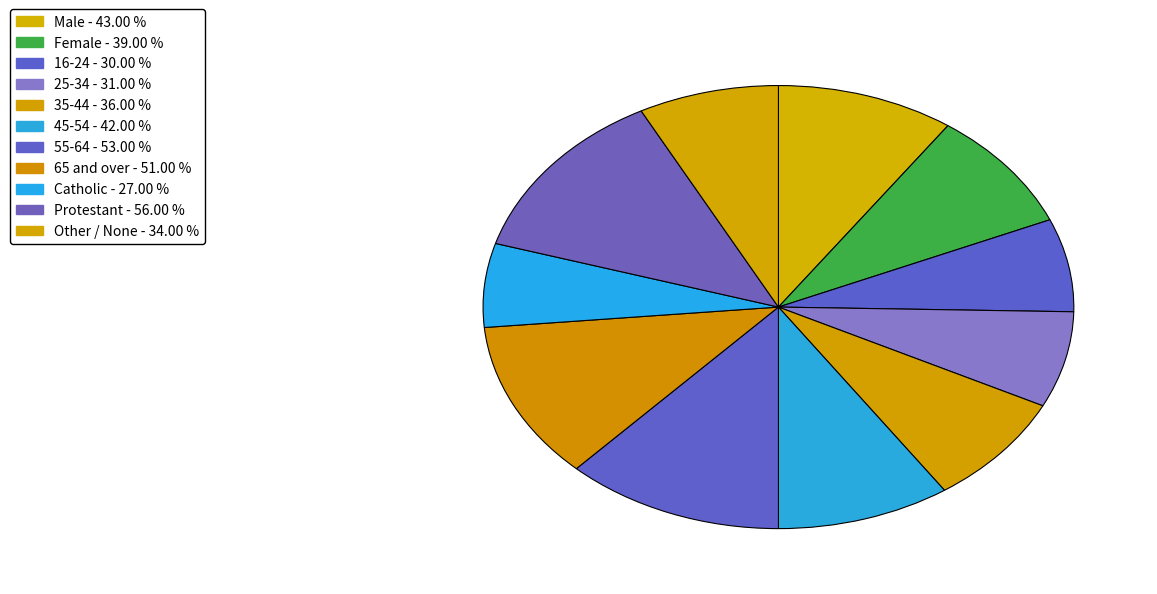

What is the total percentage of Female and Male?

18.6%